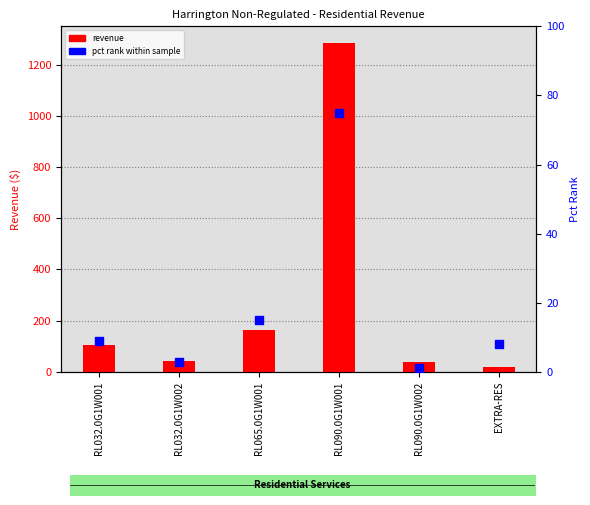

Which series has the largest total across all categories?

revenue